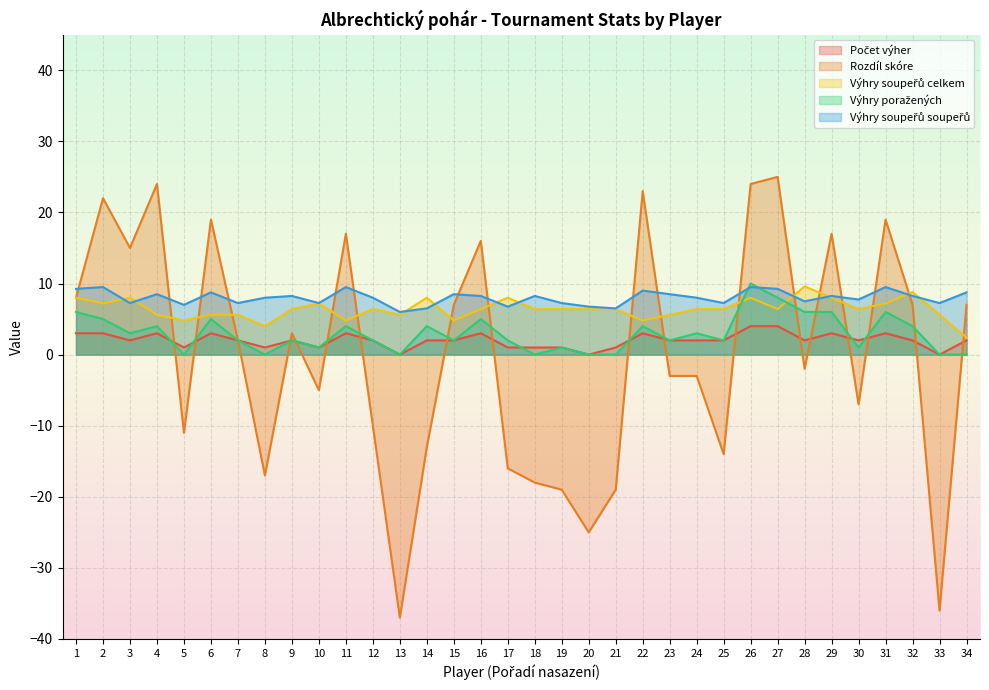

Which series has the widest spread of values?

Rozdíl skóre